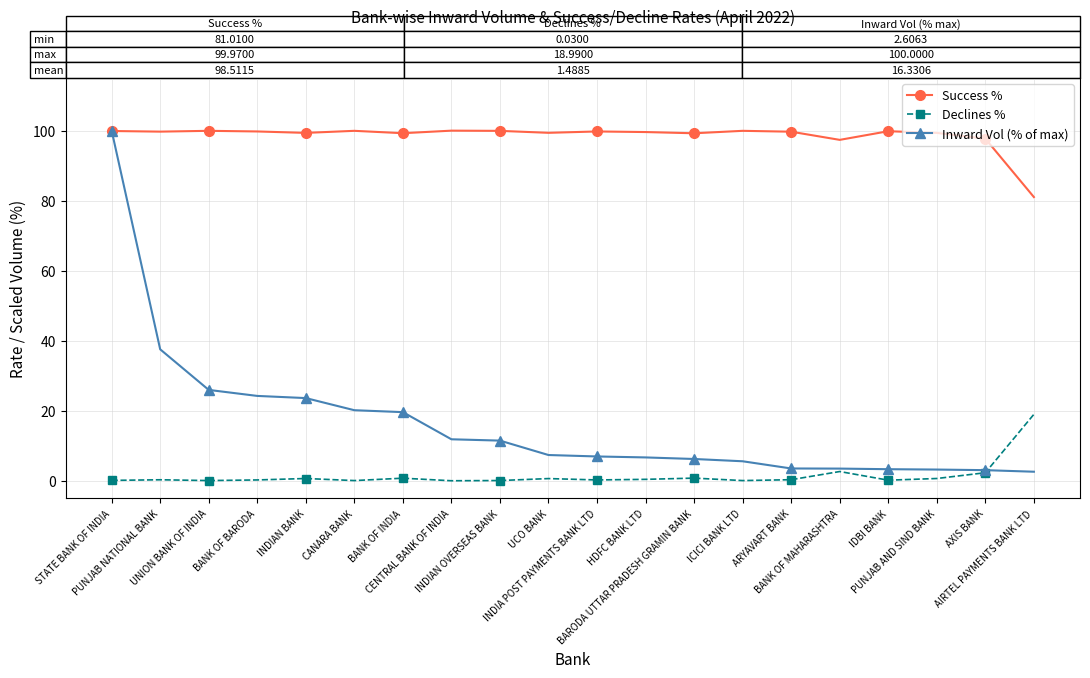

Which series has the widest spread of values?

Inward Vol (% of max)